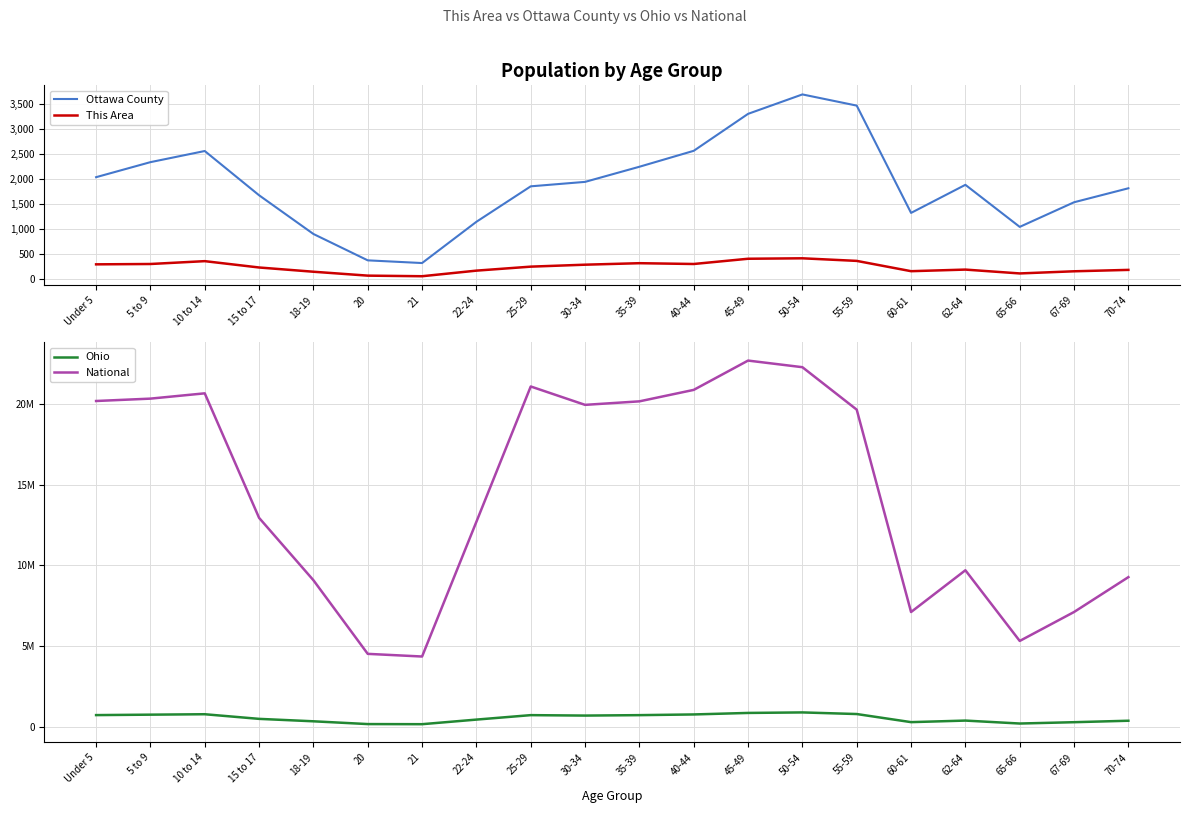

Is it true that This Area equals 580 at 45-49?

False